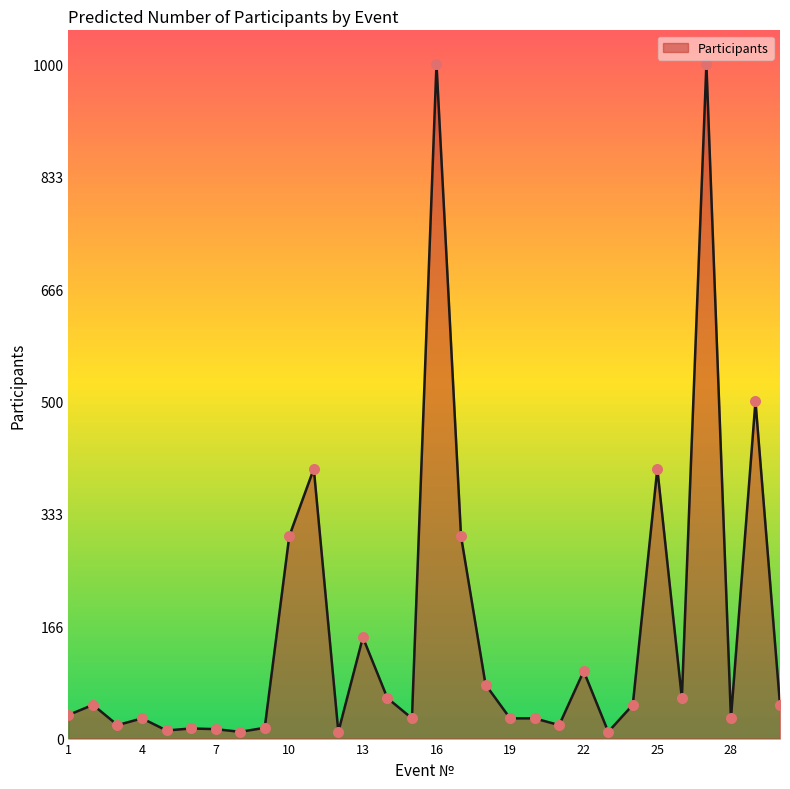

What is the maximum value shown in the chart?

1000